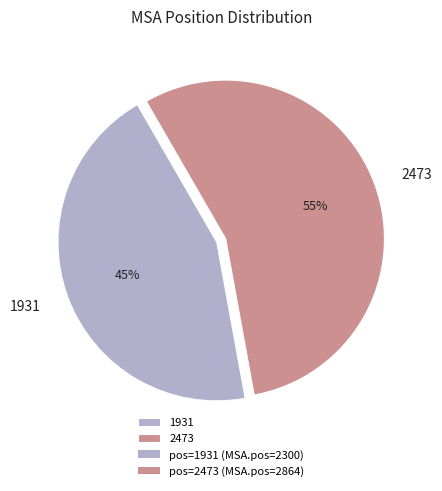

Is it true that 1931 is 33% of the pie?

False